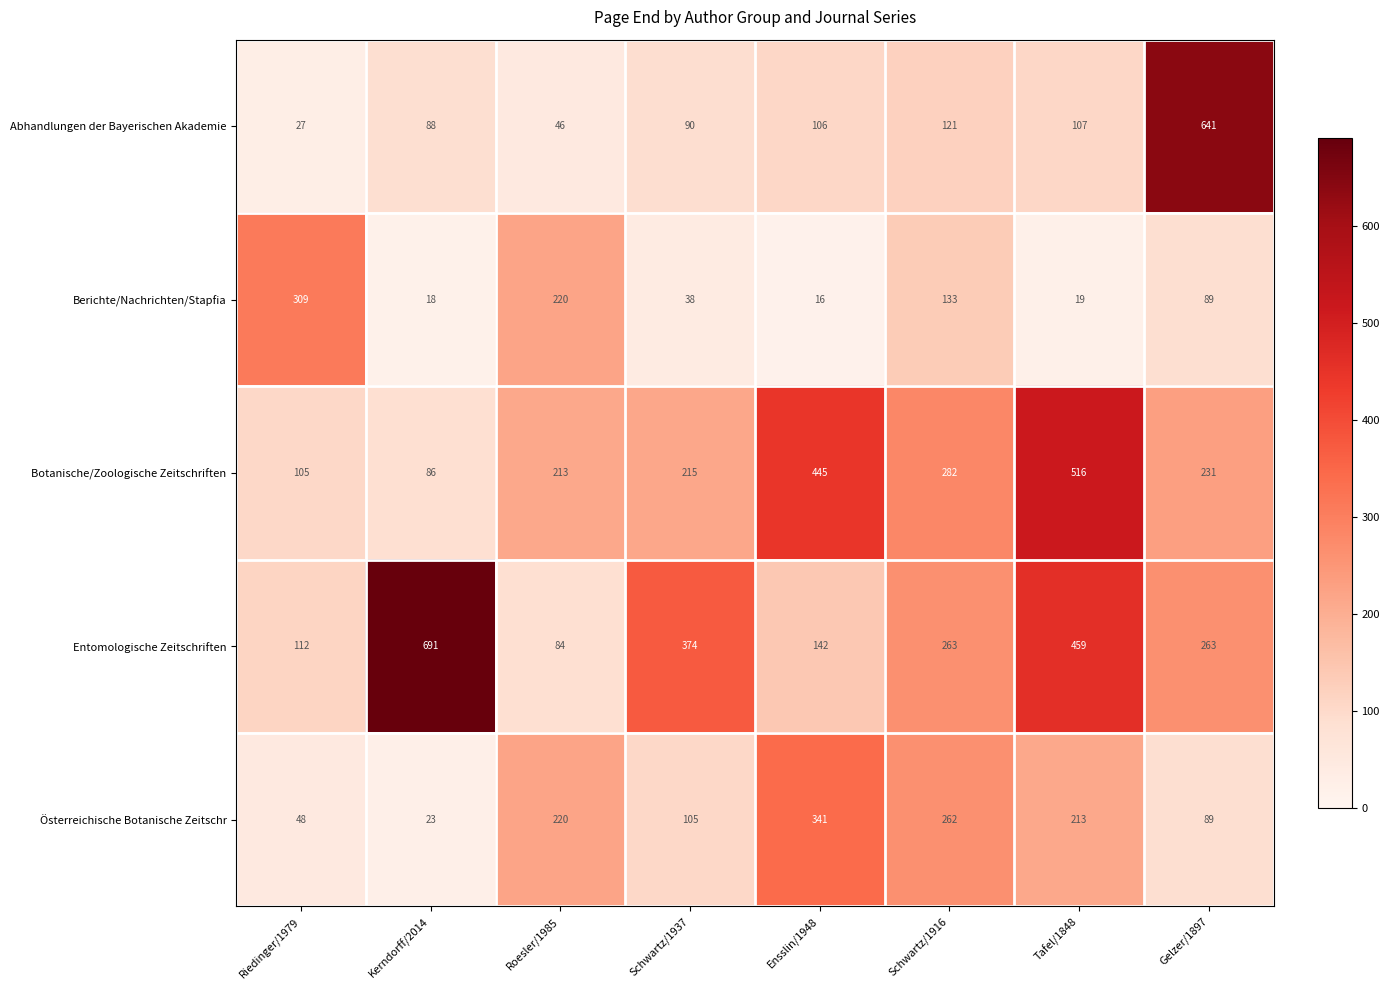

At which category is the sum across all series the highest?

Tafel/1848